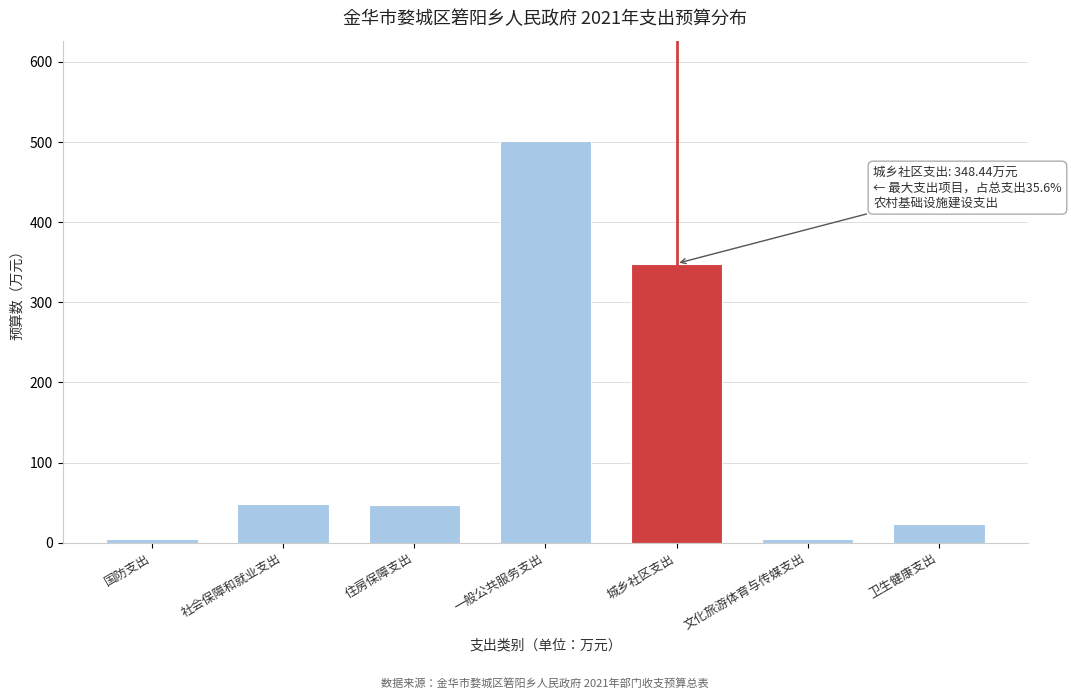

Which category has the highest value across all series?

一般公共服务支出